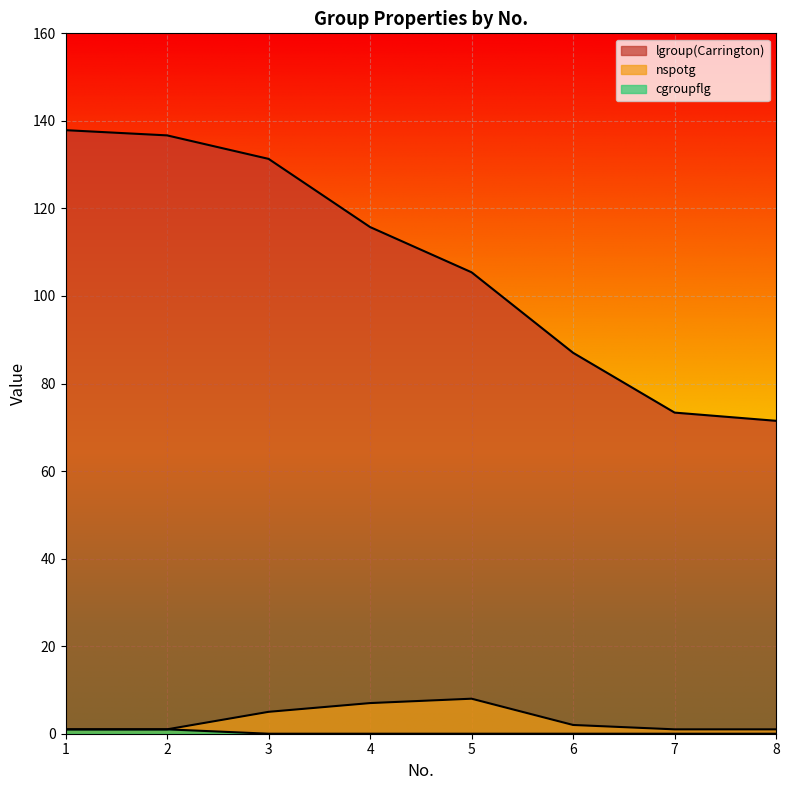

True or false: cgroupflg and lgroup(Carrington) intersect in this chart.

False